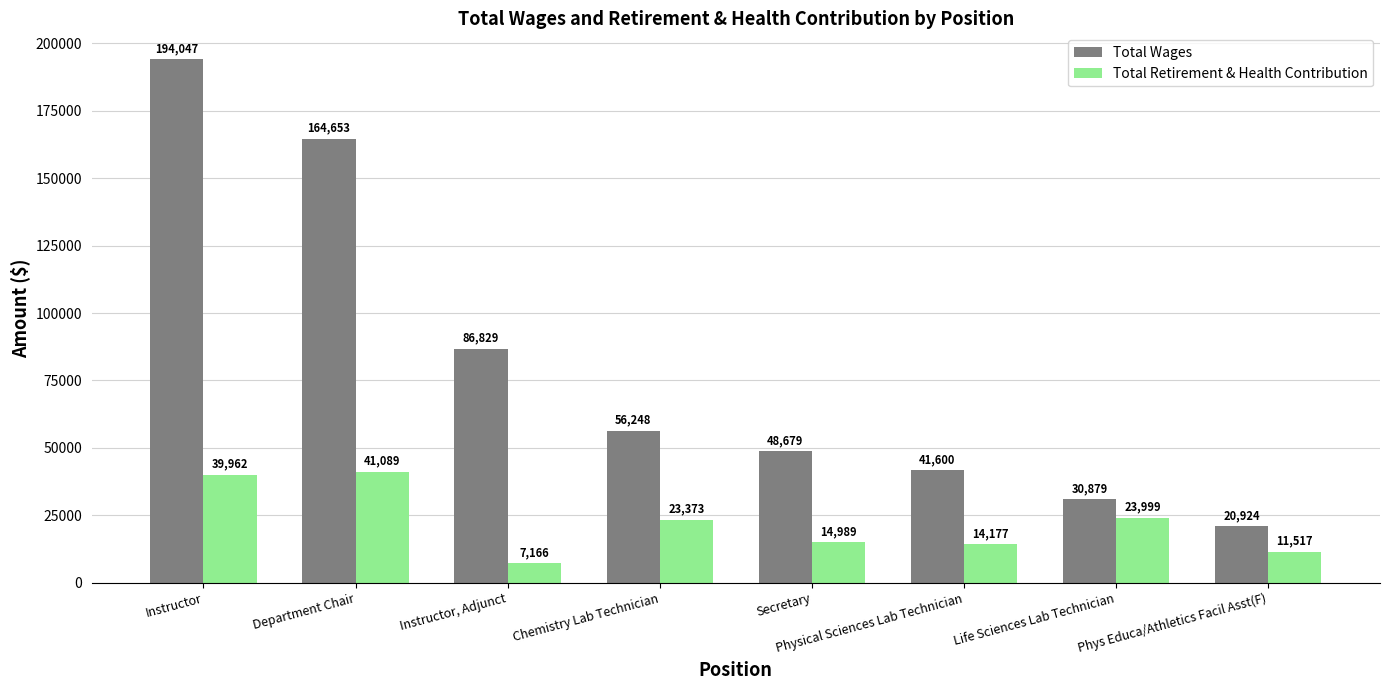

List the series in order of their overall mean, highest first.

Total Wages, Total Retirement & Health Contribution